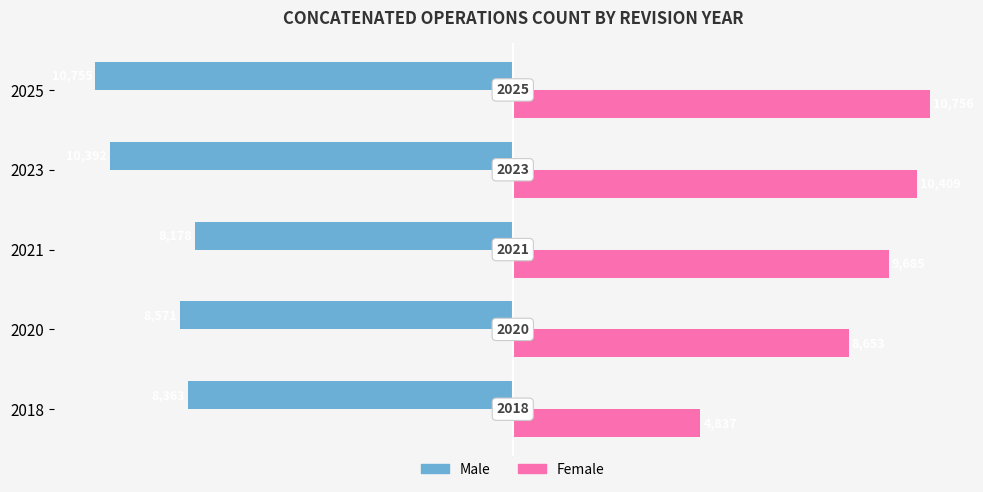

What are all the series names shown in the legend?

Male, Female